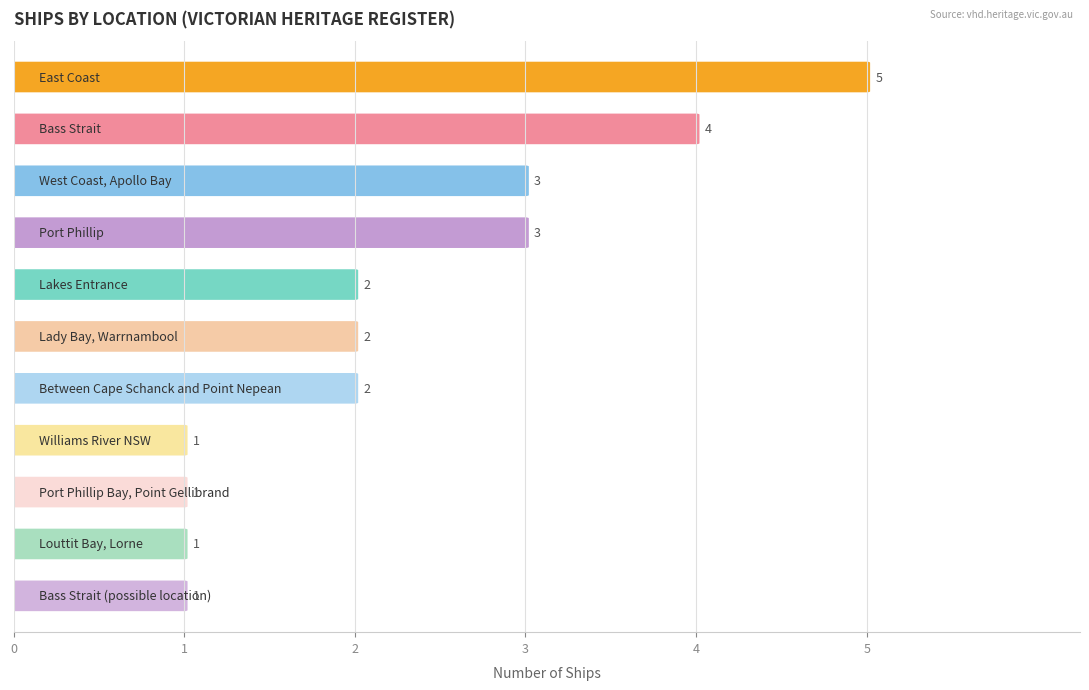

What is the difference between the values at Bass Strait and Williams River NSW?

3